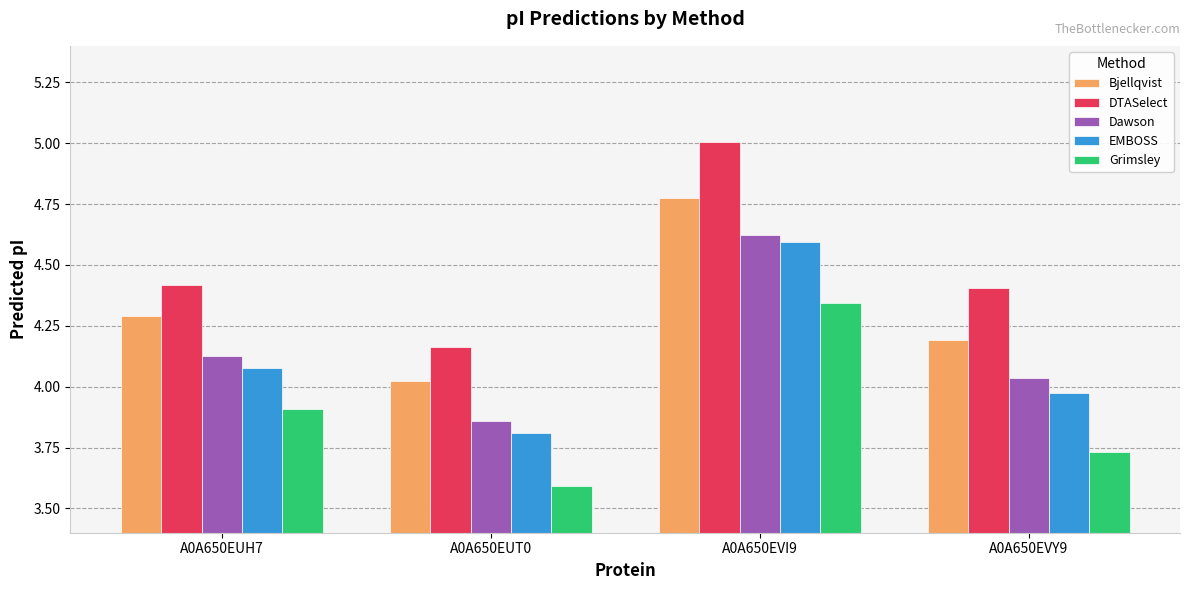

What is the difference between the maximum and minimum values in the DTASelect series?

0.8